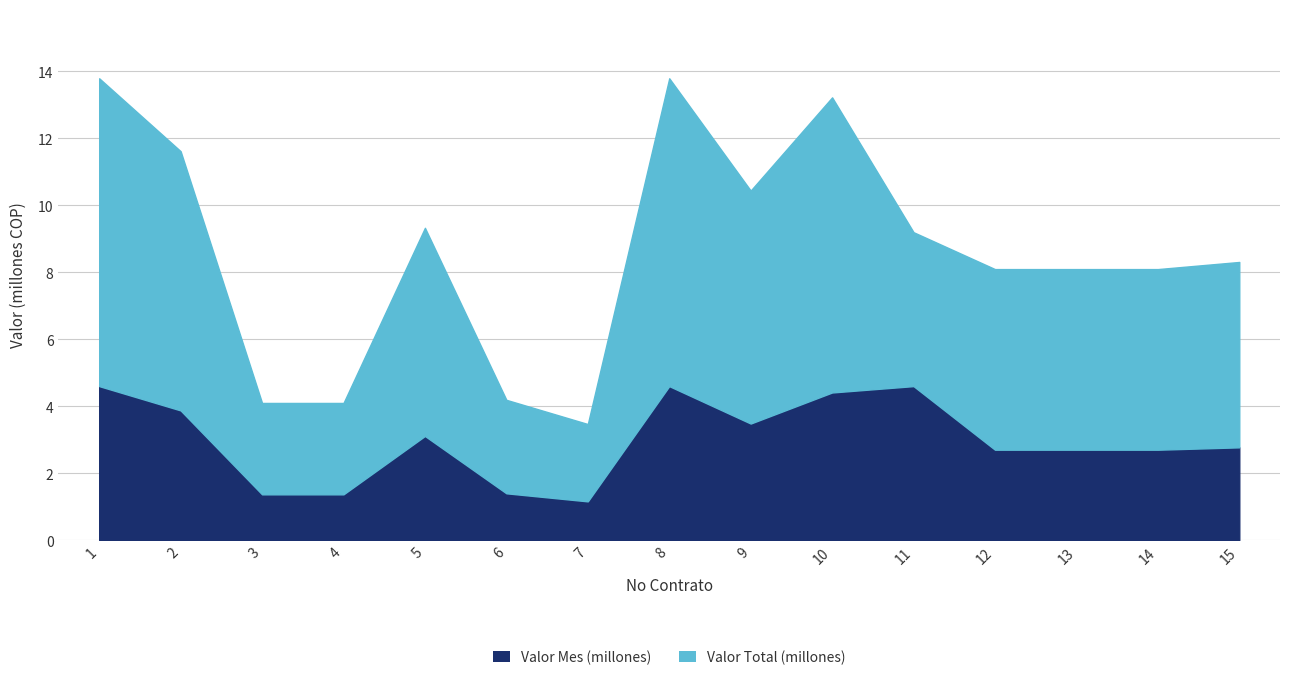

At 12, list the series in order from largest to smallest.

Valor Total (millones), Valor Mes (millones)